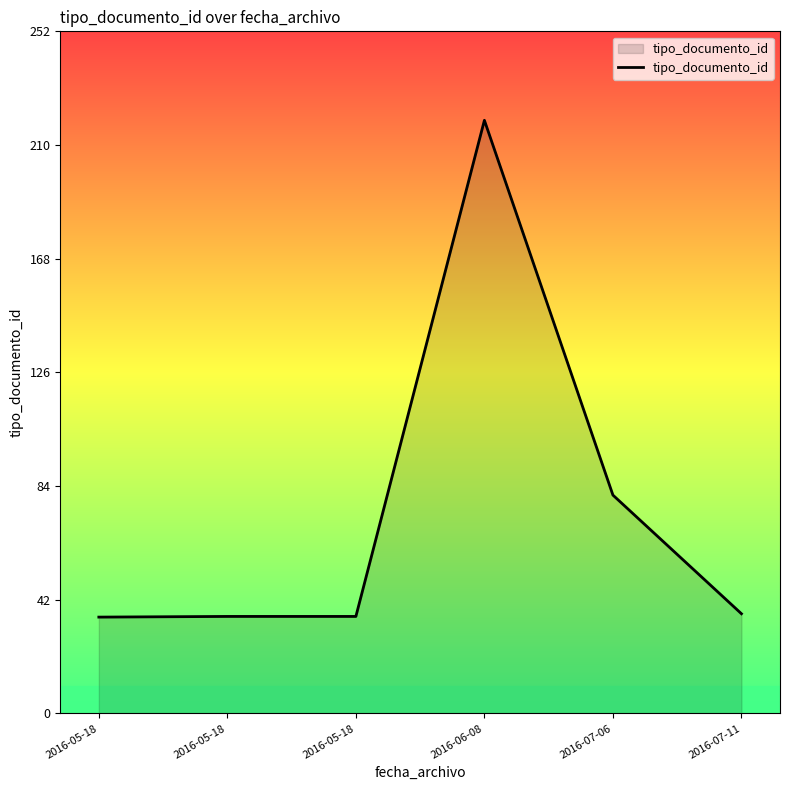

Reading left to right, list all the values displayed in this chart.

35.8	36.0	36.0	220.0	81.0	37.0